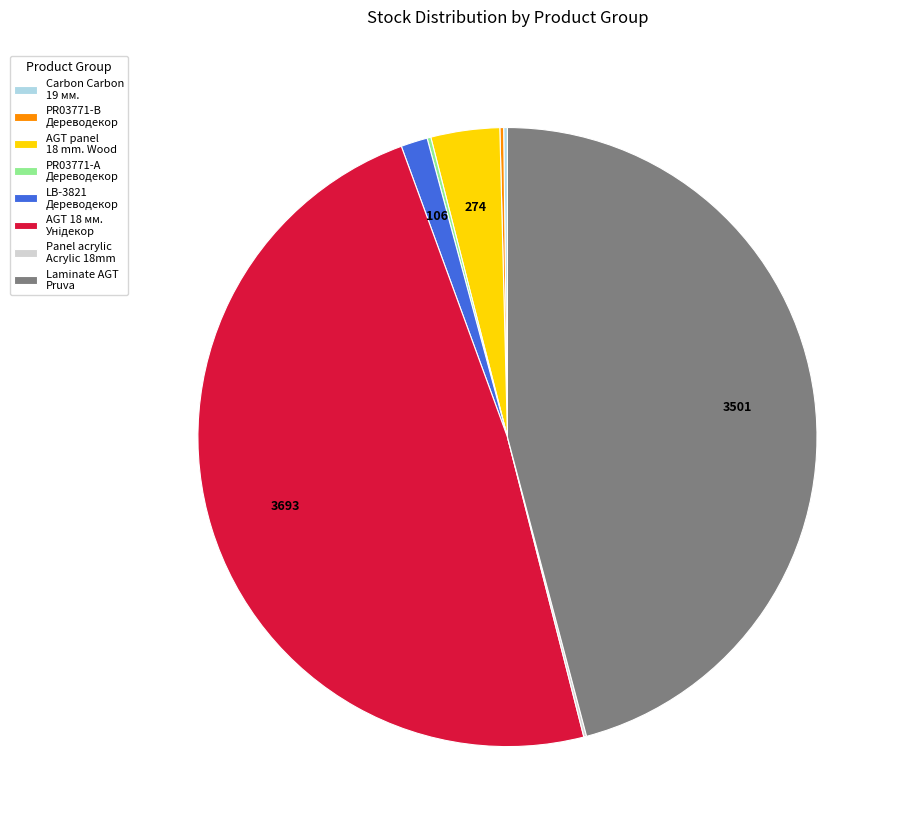

Is there a majority slice in this chart?

No